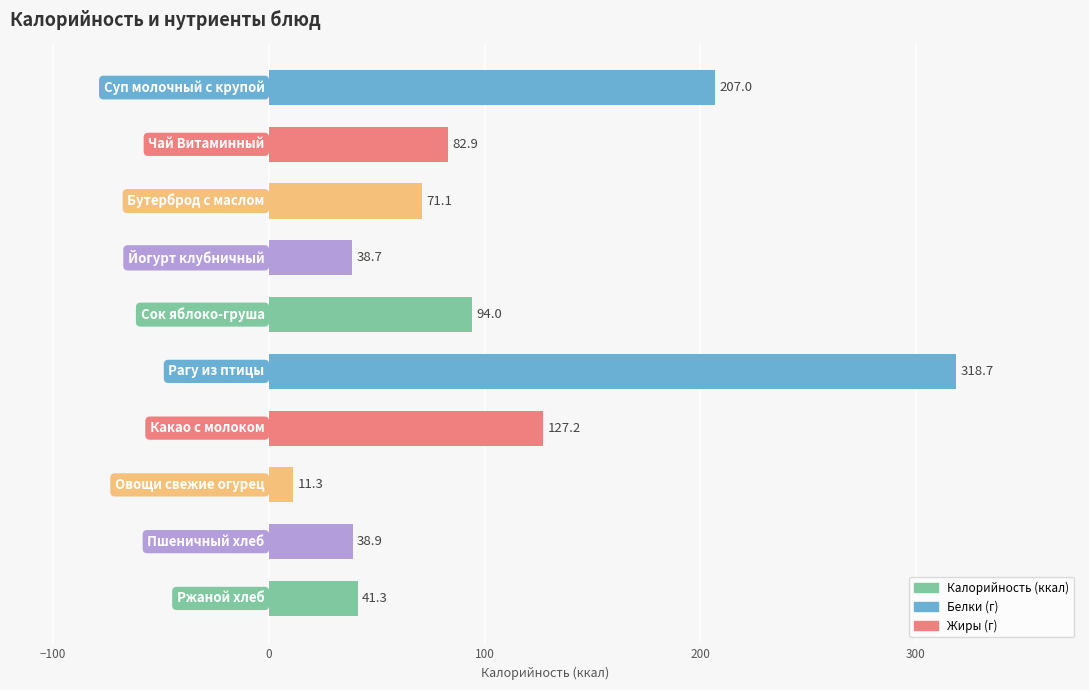

Reading top to bottom, transcribe all the data shown in this chart.

207.0	82.9	71.1	38.7	94.0	318.7	127.2	11.3	38.9	41.3